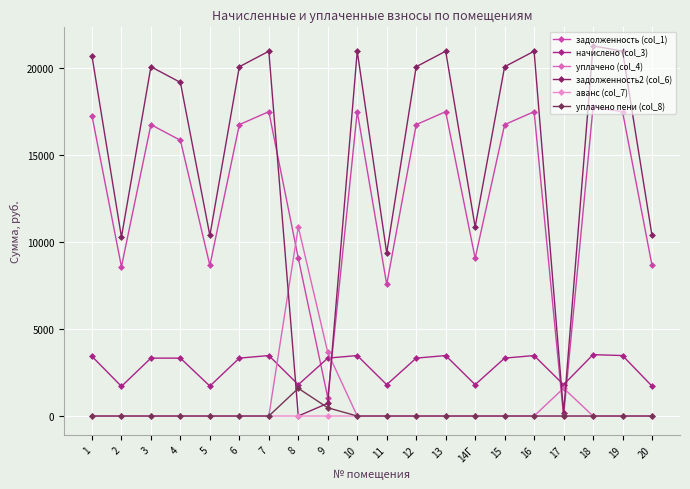

At which label does задолженность2 (col_6) first exceed 20070?

1